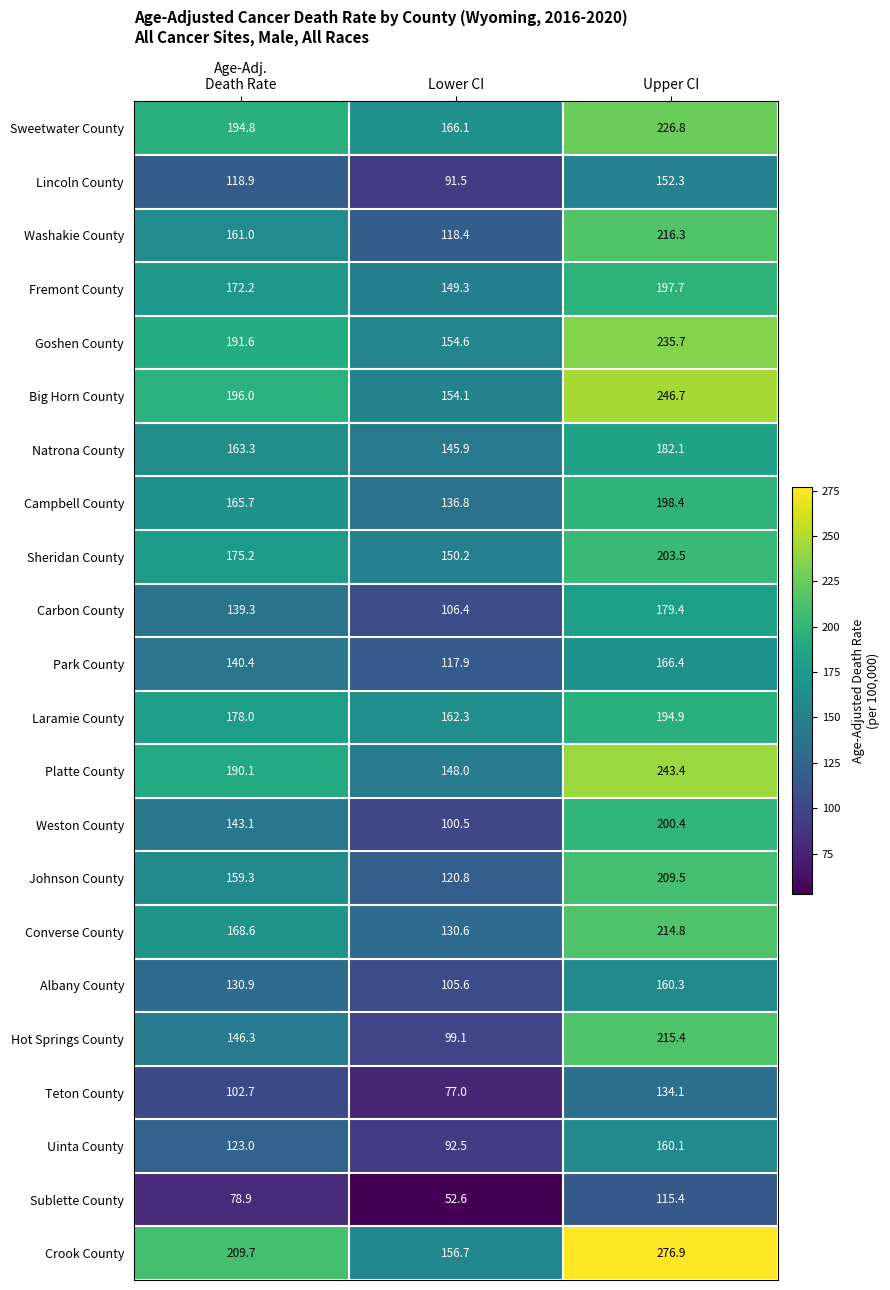

What is the difference between the maximum and second lowest values in the Natrona County series?

18.8